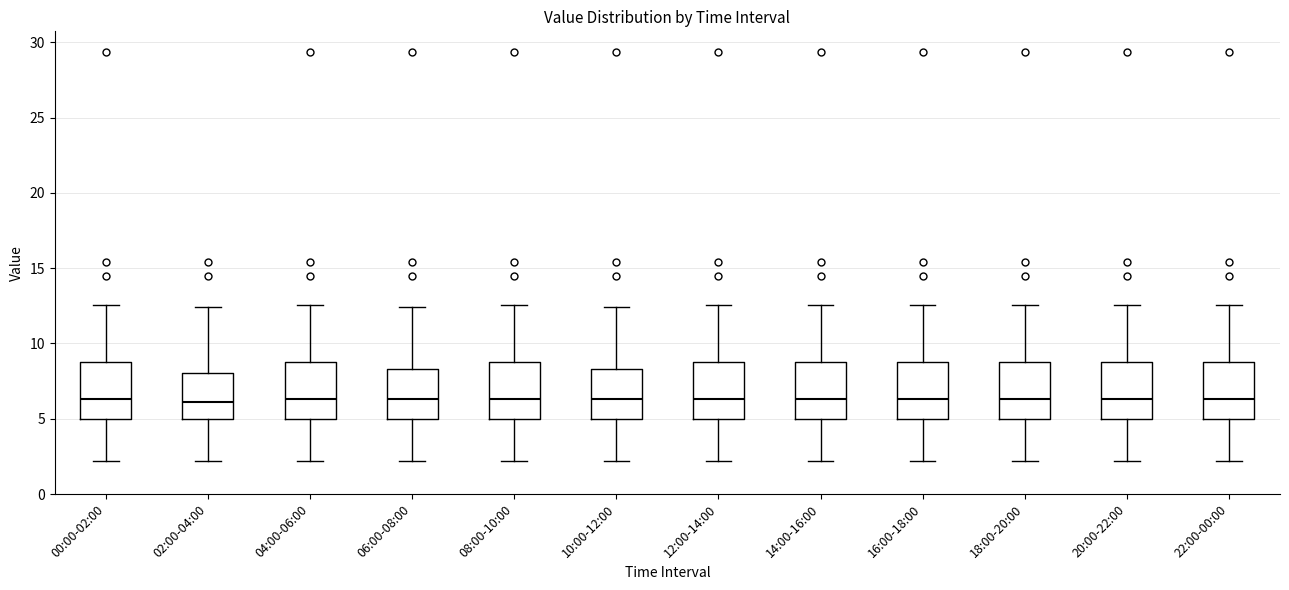

Reading left to right, read every box against the y-axis: the position of its median line, the range the box covers, and the ends of its whiskers. The values are not printed on the chart, so give them approximately, as read against the axis.

00:00-02:00: median 6.5, box 5.0 to 9.0, whiskers 2.0 to 12.5
02:00-04:00: median 6.0, box 5.0 to 8.0, whiskers 2.0 to 12.5
04:00-06:00: median 6.5, box 5.0 to 9.0, whiskers 2.0 to 12.5
06:00-08:00: median 6.5, box 5.0 to 8.5, whiskers 2.0 to 12.5
08:00-10:00: median 6.5, box 5.0 to 9.0, whiskers 2.0 to 12.5
10:00-12:00: median 6.5, box 5.0 to 8.5, whiskers 2.0 to 12.5
12:00-14:00: median 6.5, box 5.0 to 9.0, whiskers 2.0 to 12.5
14:00-16:00: median 6.5, box 5.0 to 9.0, whiskers 2.0 to 12.5
16:00-18:00: median 6.5, box 5.0 to 9.0, whiskers 2.0 to 12.5
18:00-20:00: median 6.5, box 5.0 to 9.0, whiskers 2.0 to 12.5
20:00-22:00: median 6.5, box 5.0 to 9.0, whiskers 2.0 to 12.5
22:00-00:00: median 6.5, box 5.0 to 9.0, whiskers 2.0 to 12.5